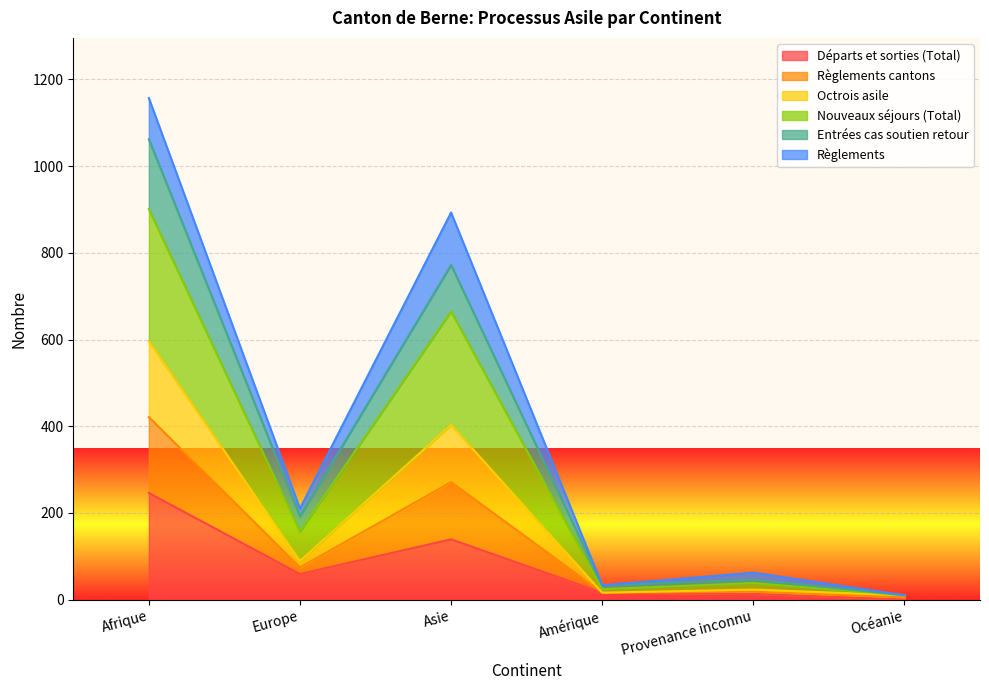

True or false: Départs et sorties (Total) has a value of 13 at Provenance inconnu.

True